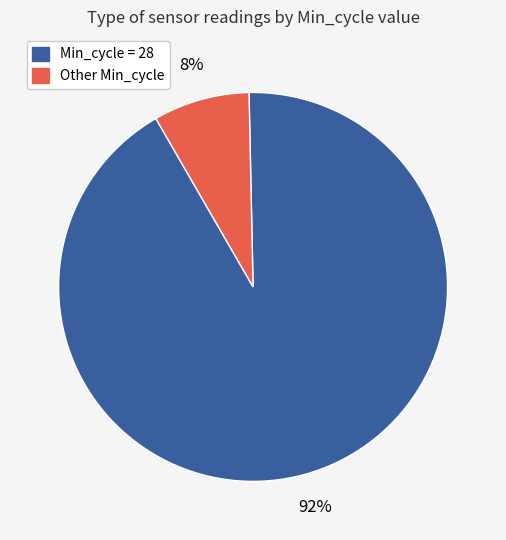

Is there any slice that represents more than half of the pie?

Yes